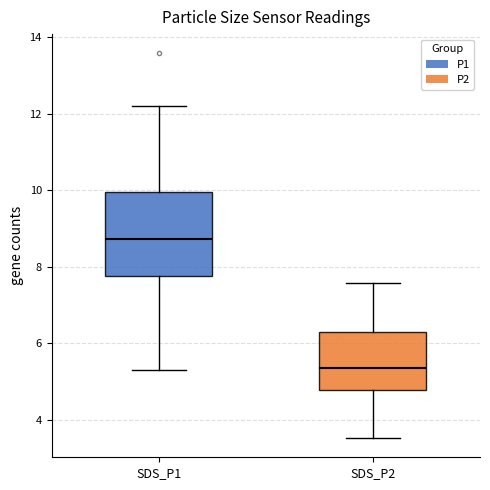

Comparing the boxes themselves (not the whiskers), which one is the tallest?

SDS_P1